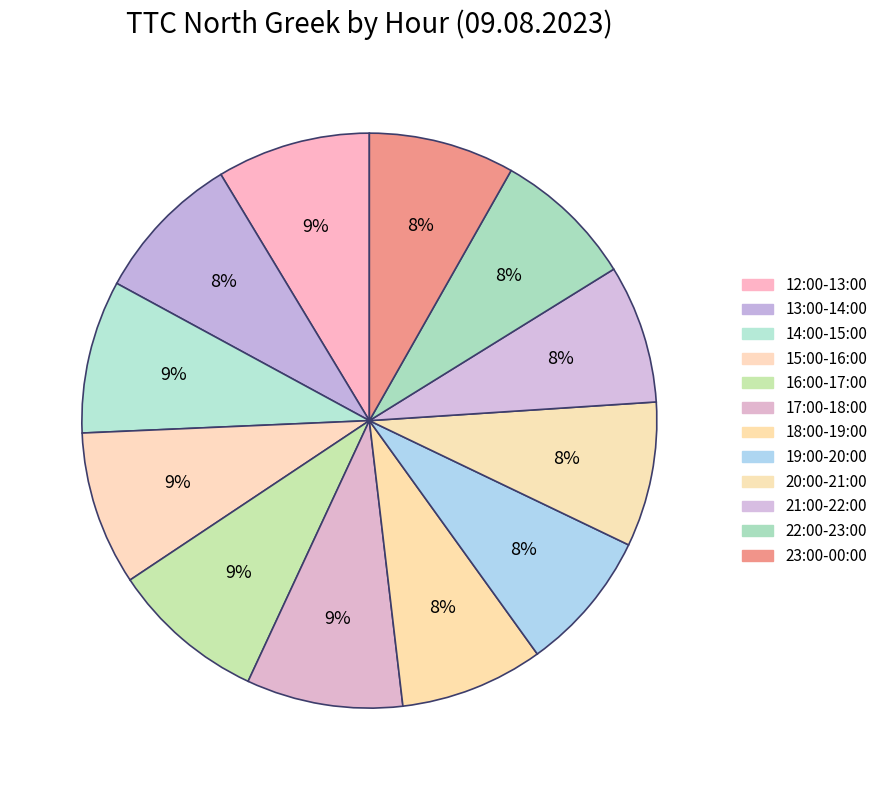

What is the ratio of the value at 20:00-21:00 to the value at 15:00-16:00?

0.9